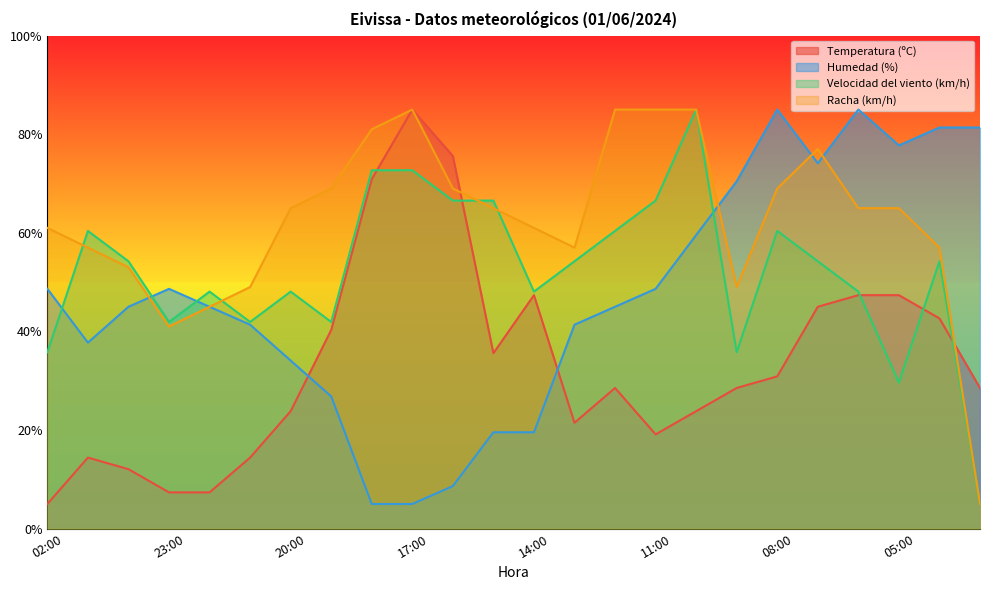

How many data points in Racha (km/h) are above 65?

9